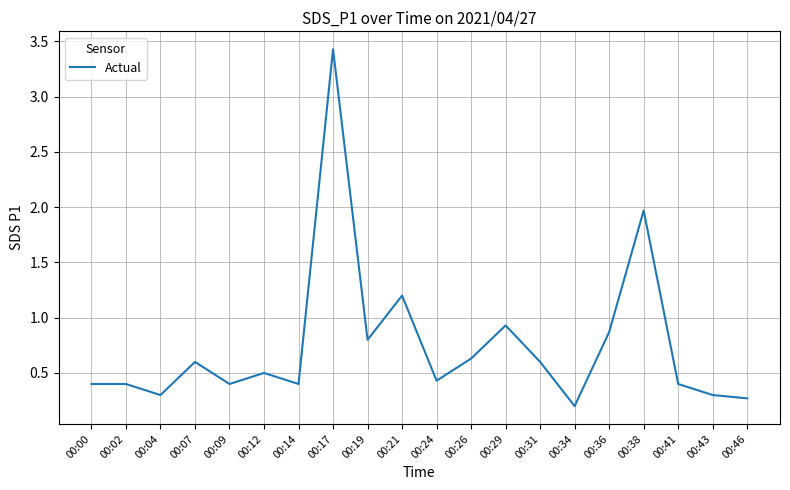

At which label is the value closest to 1?

00:29